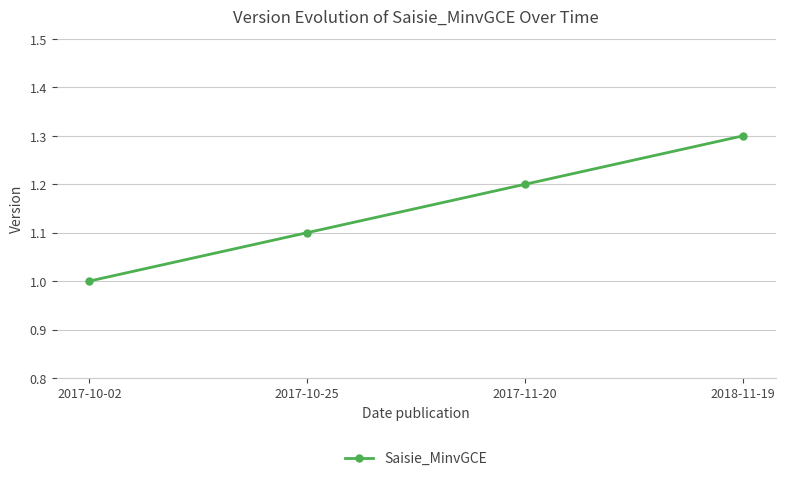

What is the label of the 4th point from the left?

2018-11-19